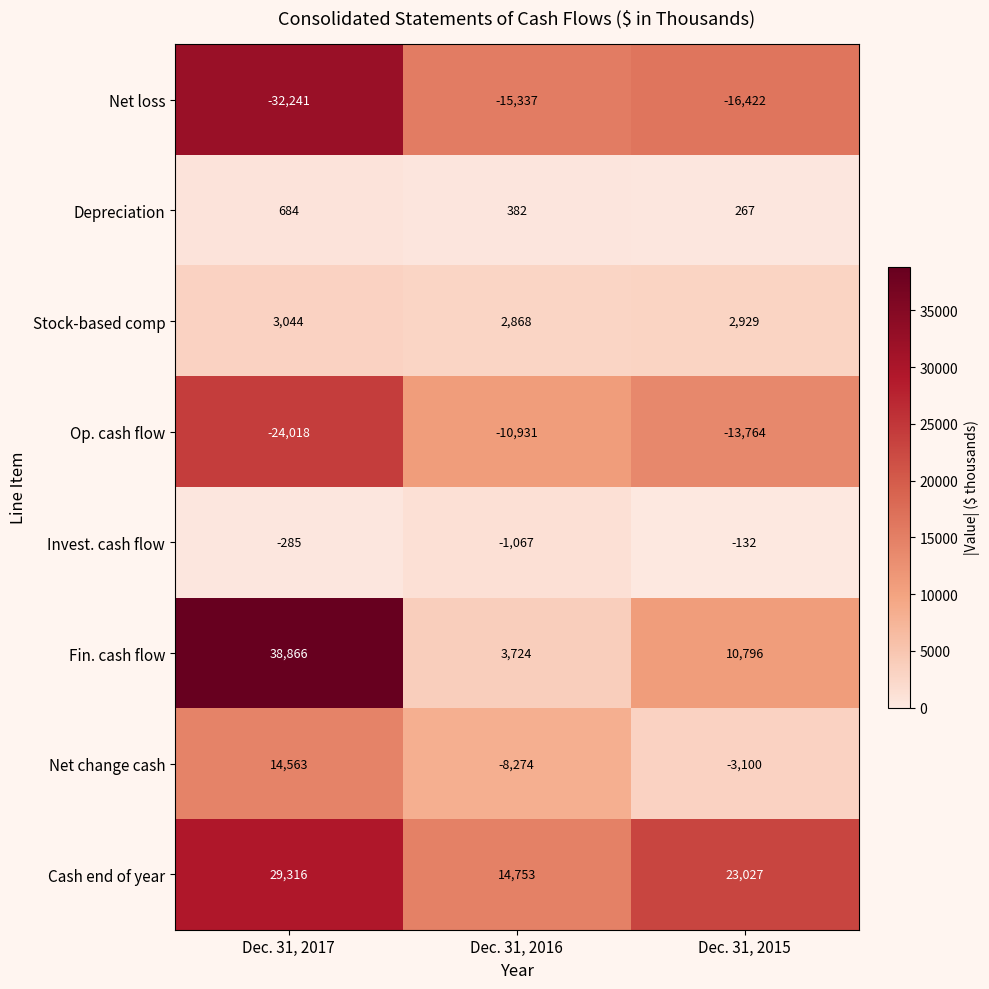

Which category has the highest value across all series?

Dec. 31, 2017